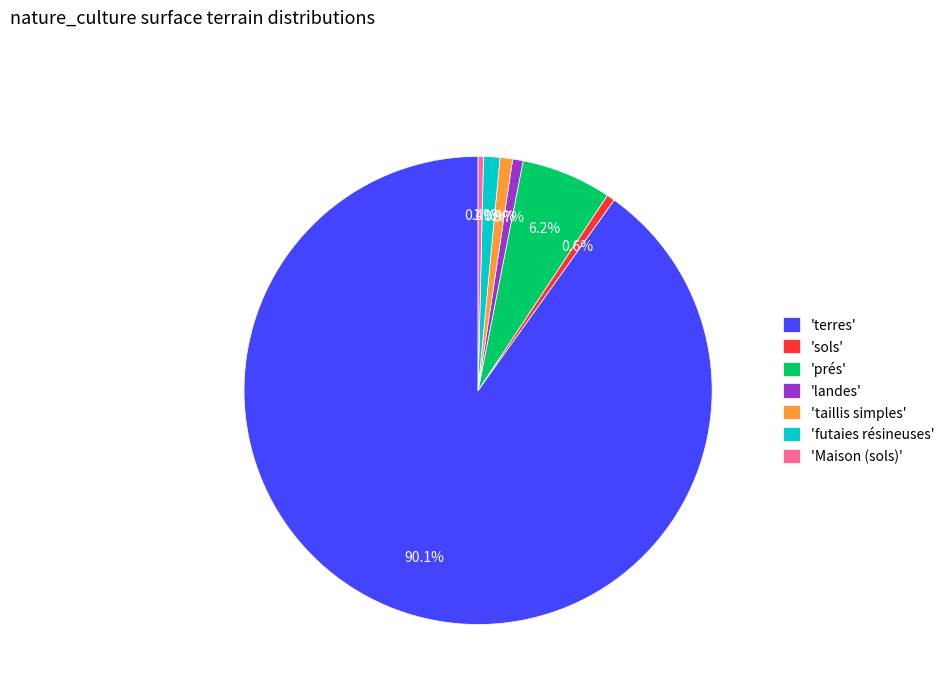

How much of the chart is everything except 'landes'?

99.3%